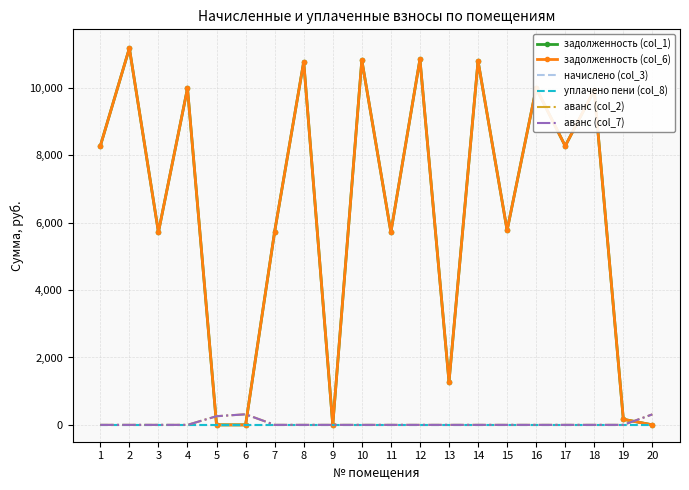

True or false: аванс (col_2) and начислено (col_3) cross at least once.

False